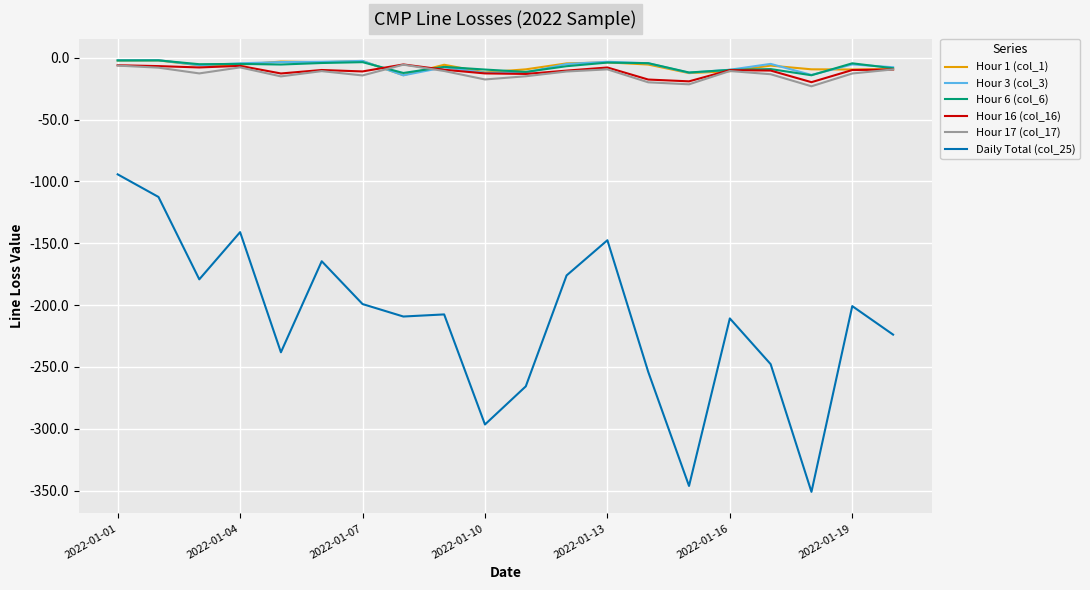

What is the lowest value of the Hour 6 (col_6) series?

-14.2